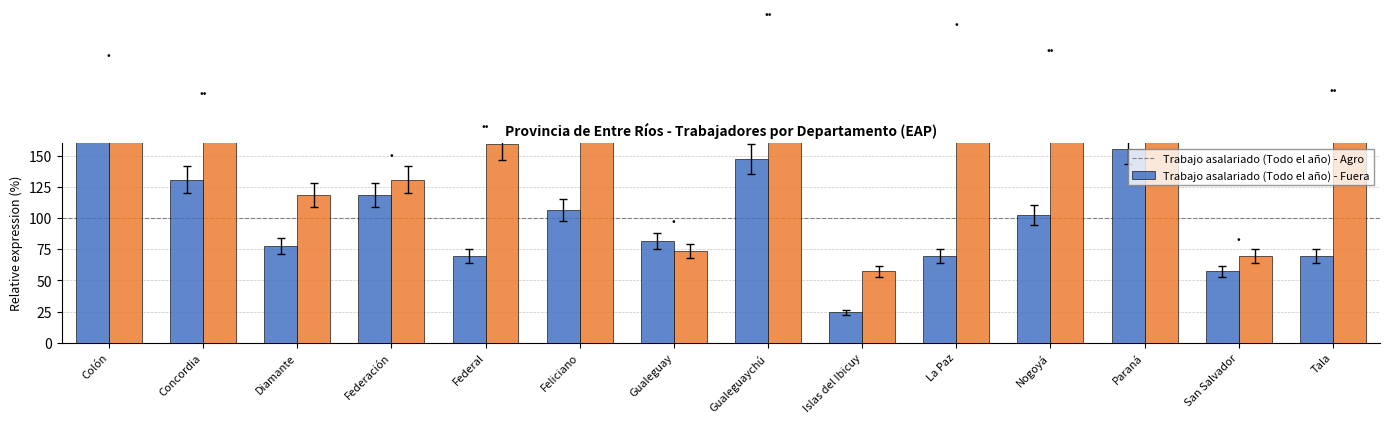

Are the bars horizontal?

No